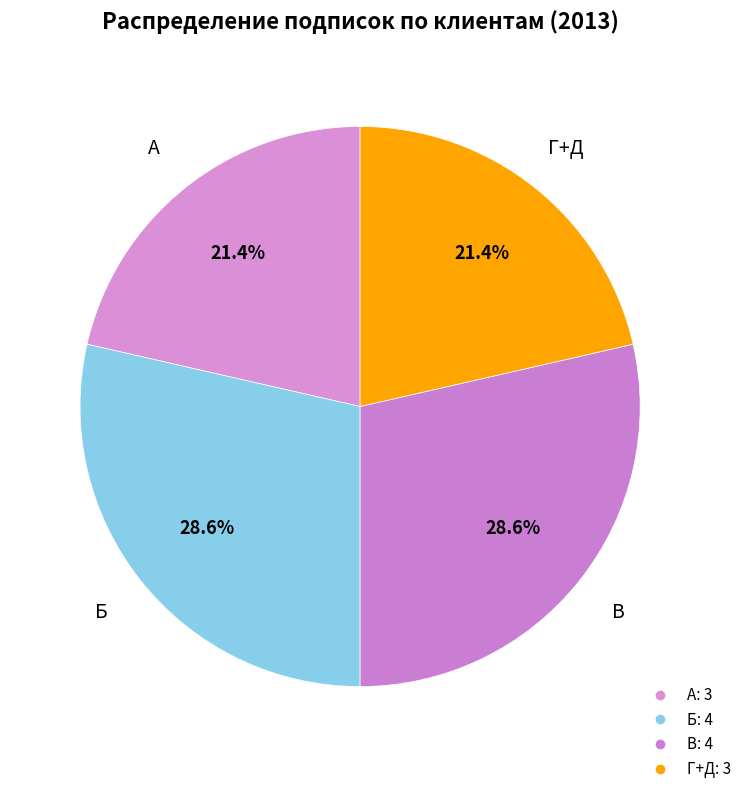

Count the number of slices in the pie.

4